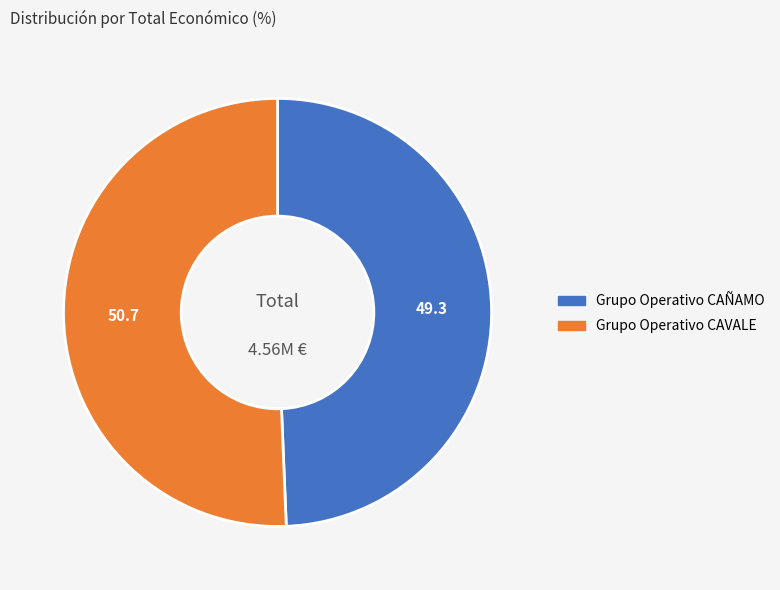

Between Grupo Operativo CAÑAMO and Grupo Operativo CAVALE, which is larger?

Grupo Operativo CAVALE